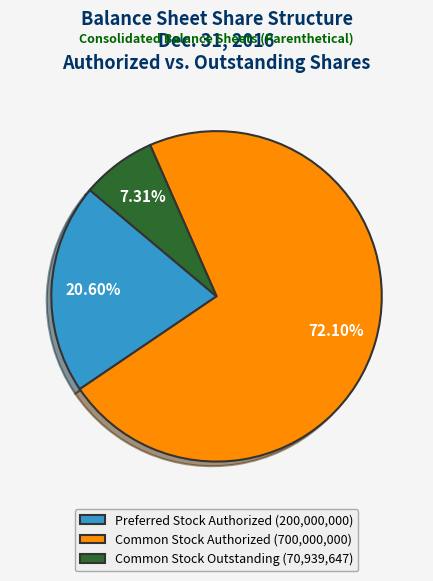

Which category accounts for the majority?

Common Stock Authorized (700,000,000)